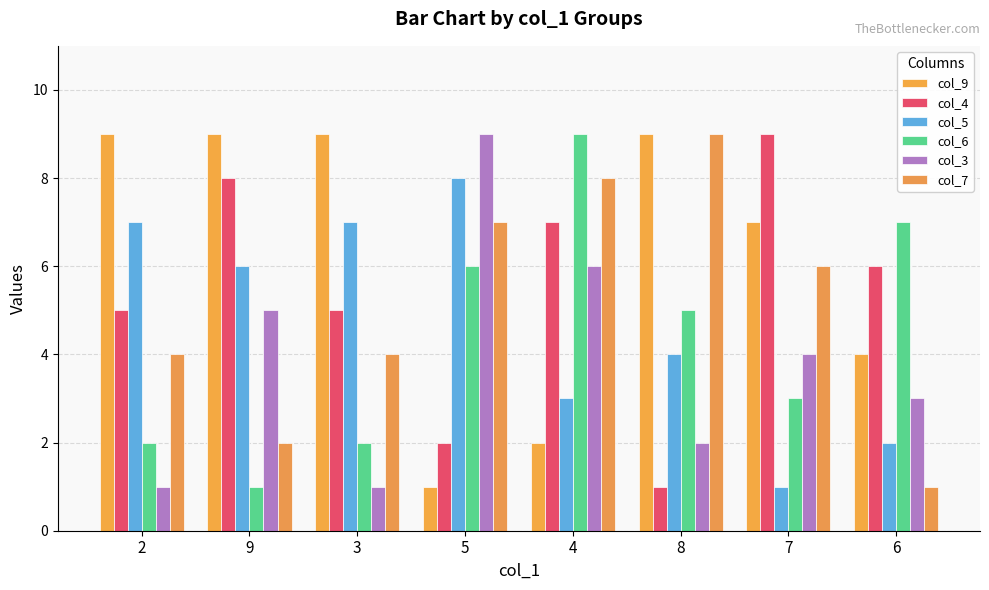

Are the bars horizontal?

No